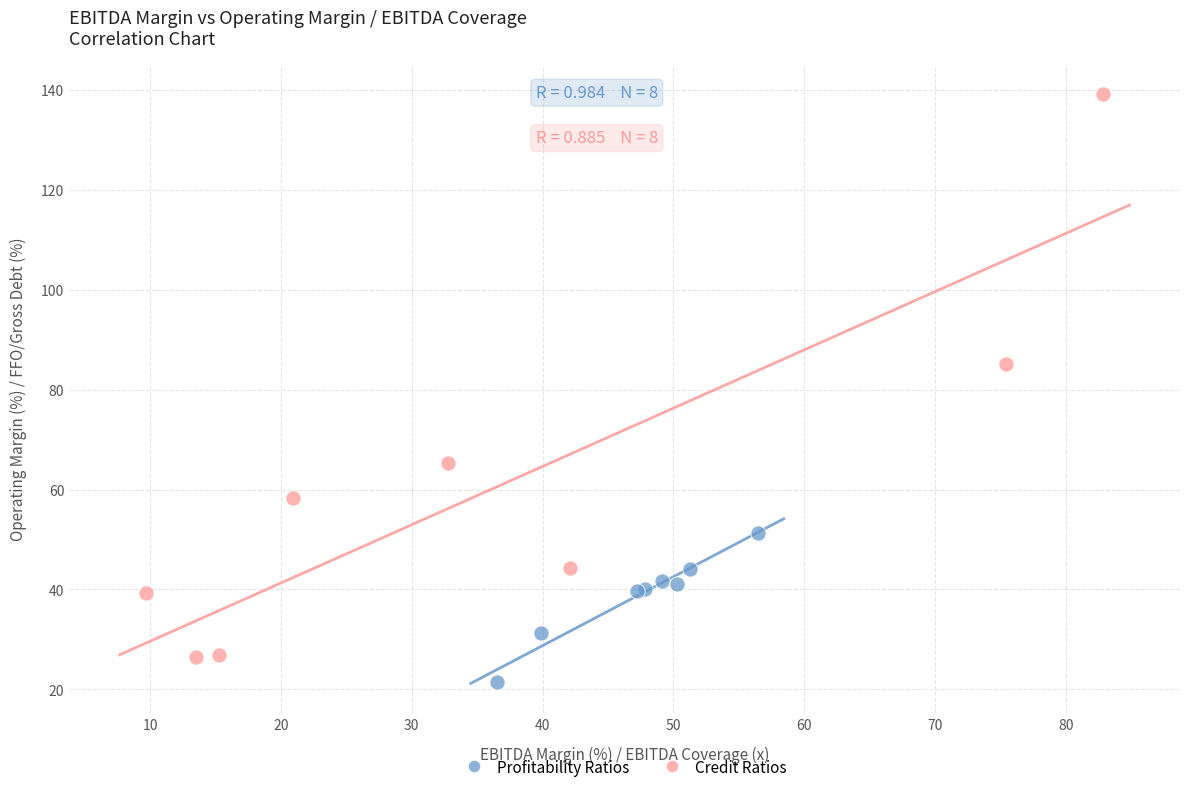

Which series contains the highest Y value?

Credit Ratios